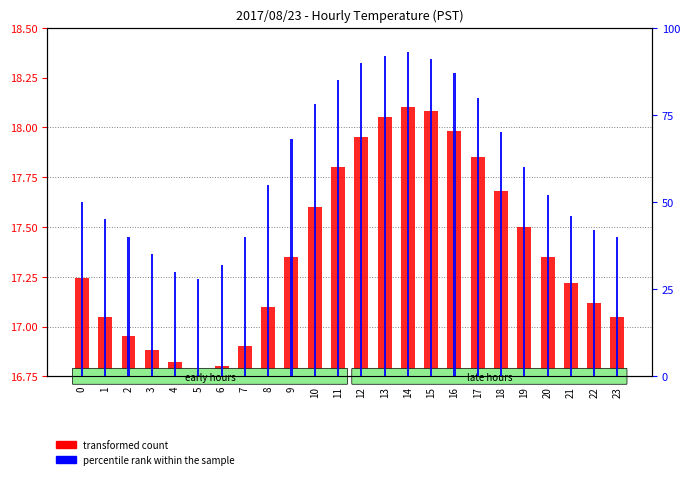

Where is transformed count nearest to the value 17?

1